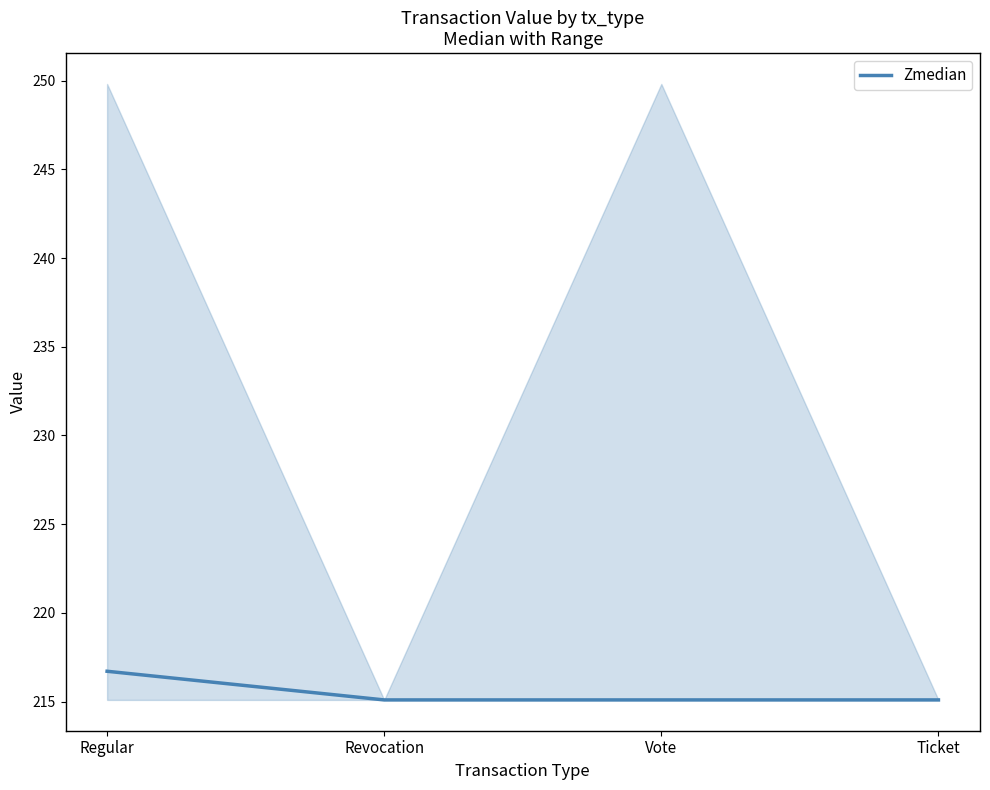

List the labels in order of value, smallest first.

Revocation, Vote, Ticket, Regular